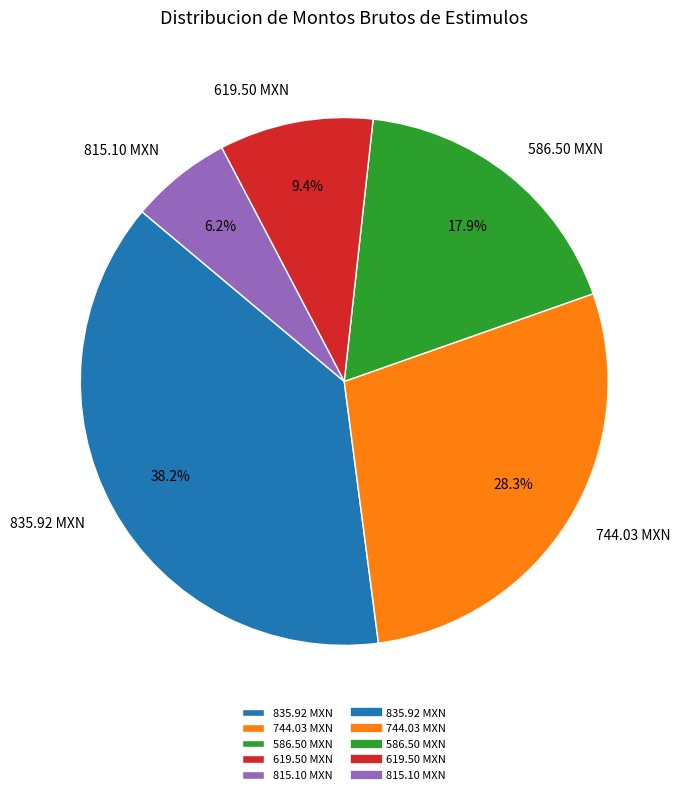

Do 835.92 MXN and 815.10 MXN together represent more than half of the pie?

No